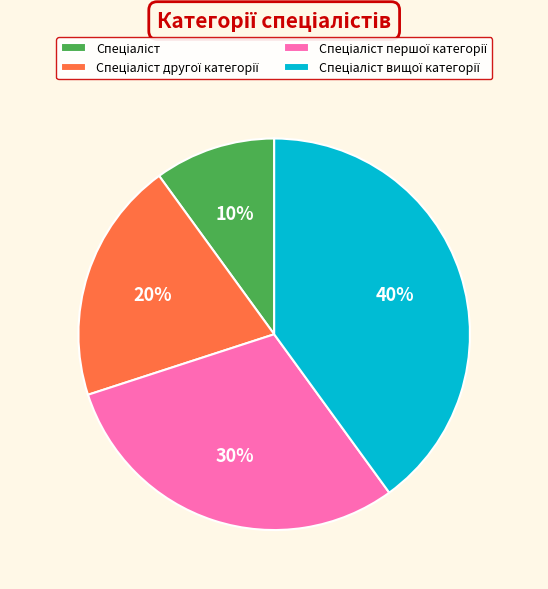

To the nearest percent, what is the average slice percentage?

25%